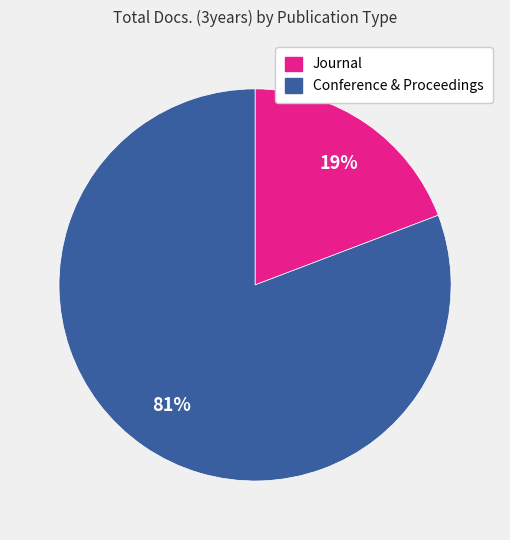

Is there any slice that represents more than half of the pie?

Yes